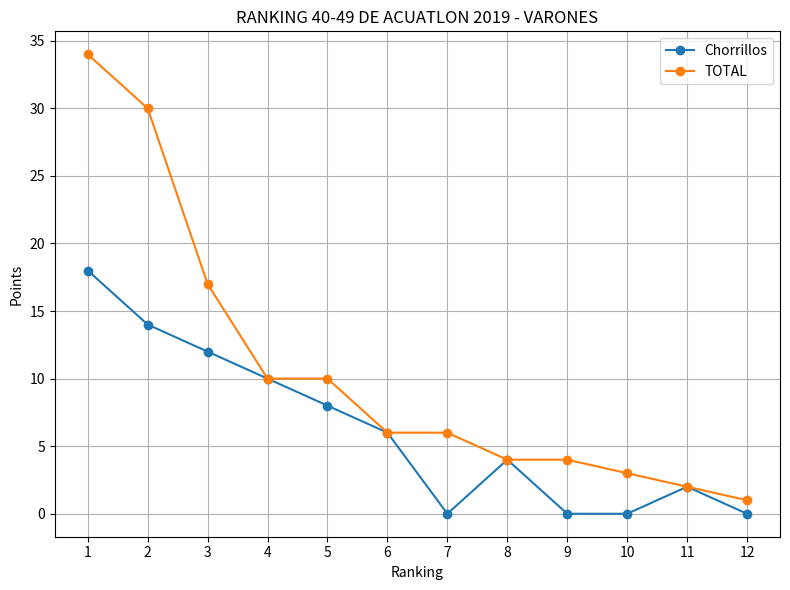

Does the chart display data point markers on the line(s)?

Yes